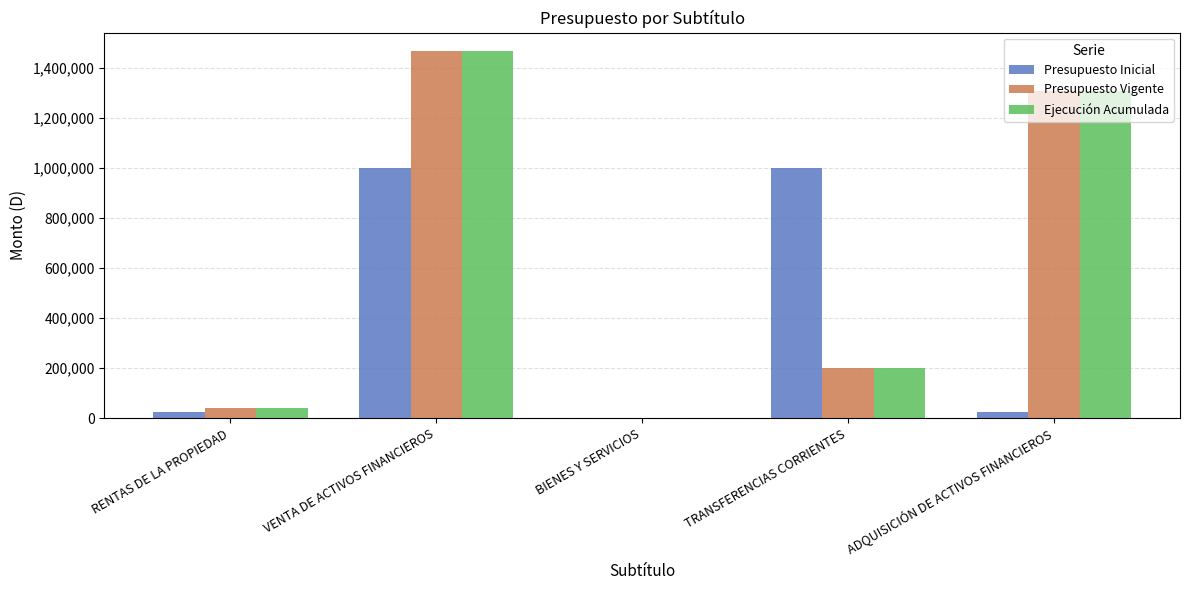

Where does the Presupuesto Vigente series first go above 200000?

VENTA DE ACTIVOS FINANCIEROS